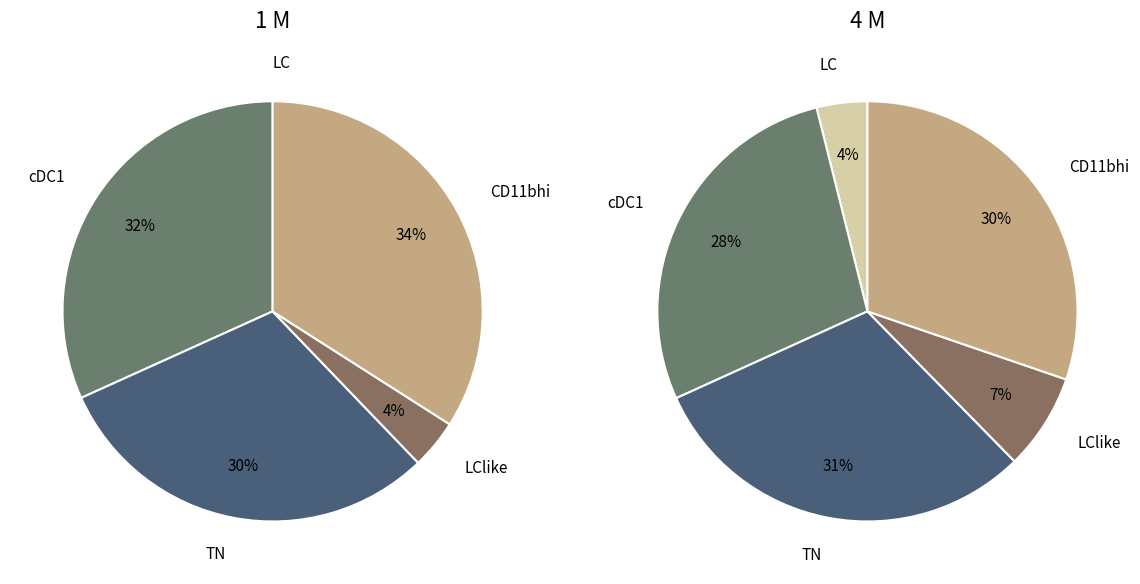

Do cDC1 and CD11bhi together represent more than half of the pie?

Yes